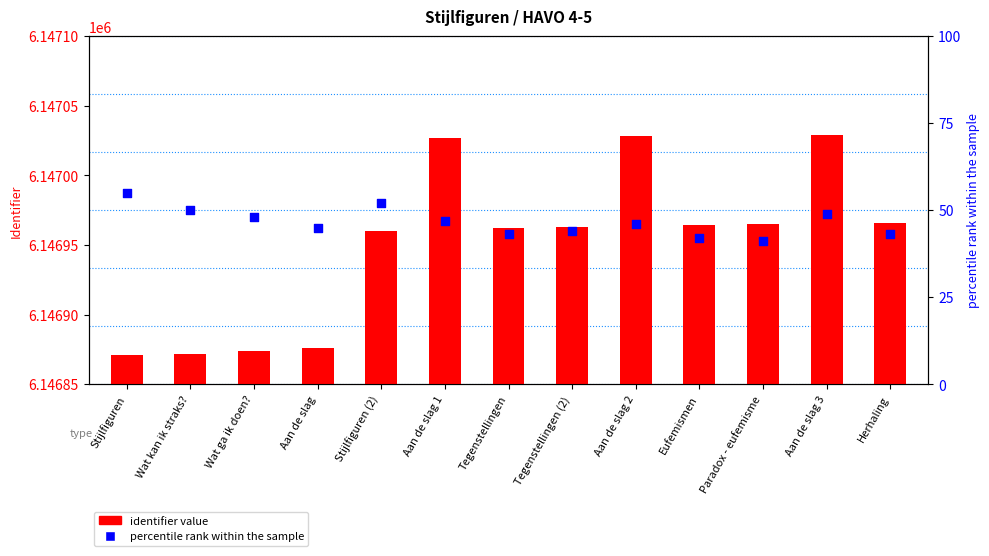

At how many categories does at least one series exceed 2228659?

13